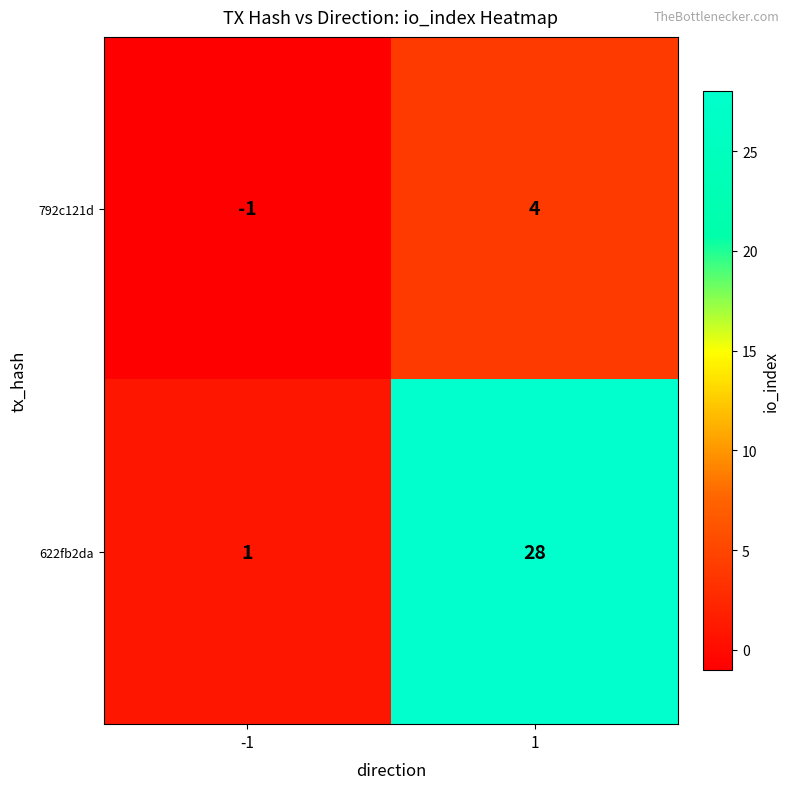

What is the approximate value of 792c121d at 1?

4